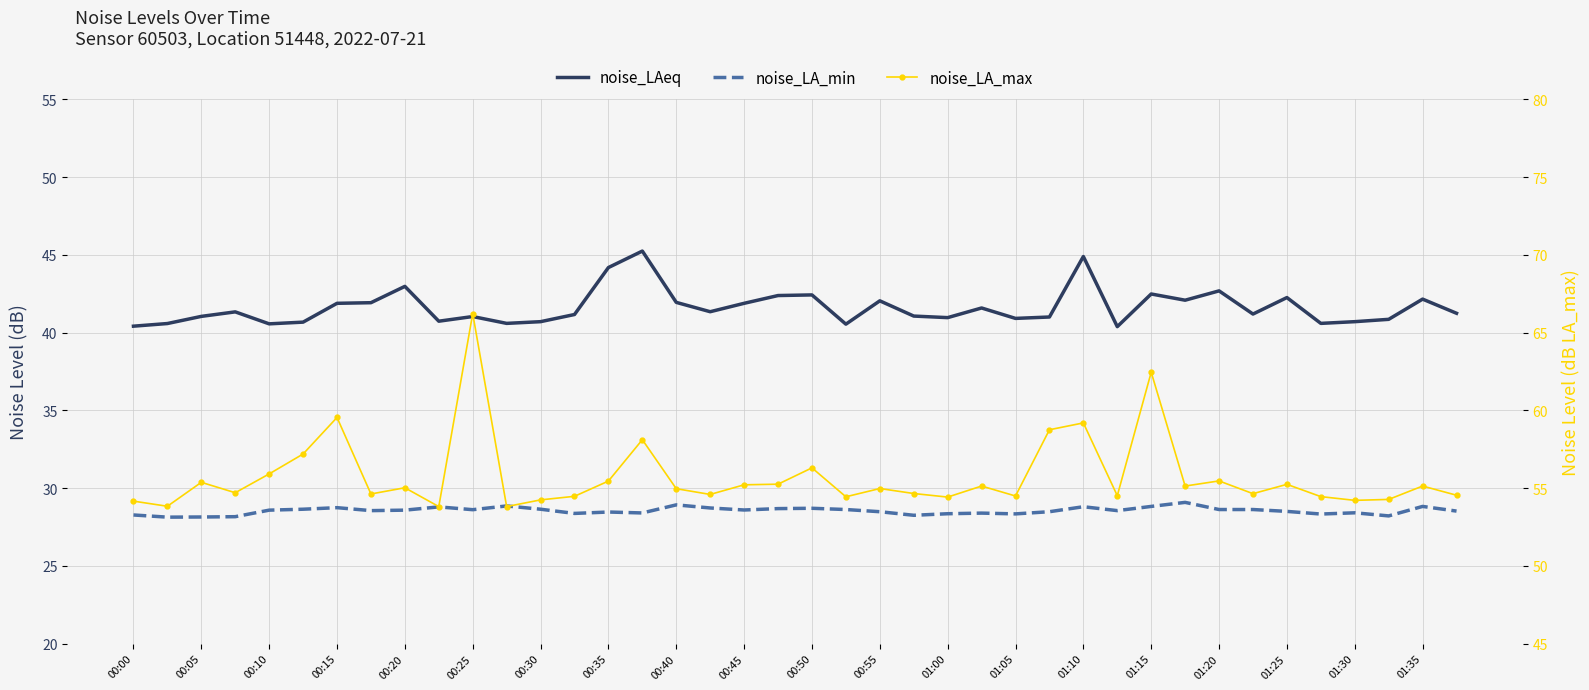

What position from the left is 01:15?

16